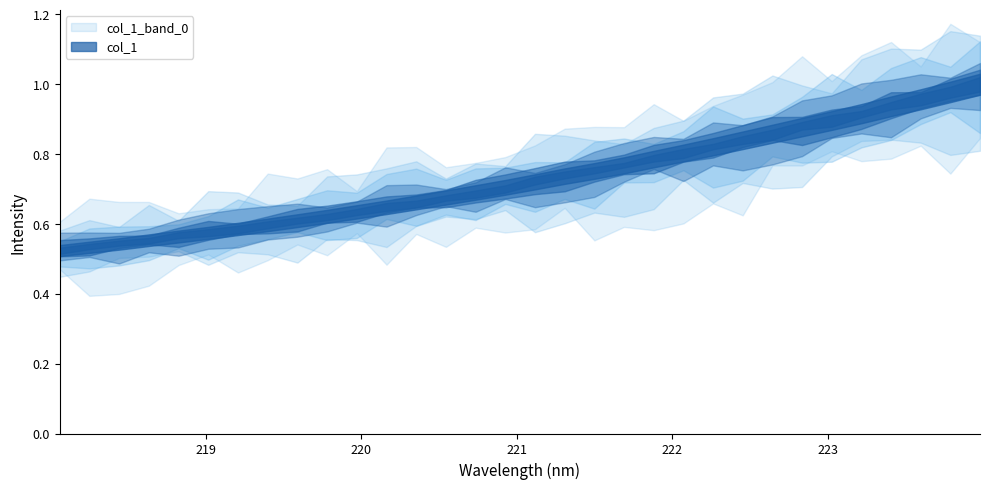

List the labels in order of value, smallest first.

218.0596, 218.2508, 218.442, 218.6332, 218.8244, 219.0156, 219.2067, 219.3979, 219.589, 219.7801, 219.9712, 220.1623, 220.3533, 220.5444, 220.7354, 220.9264, 221.1174, 221.3083, 221.4993, 221.6902, 221.8812, 222.0721, 222.263, 222.4538, 222.6447, 222.8355, 223.0264, 223.2172, 223.408, 223.5987, 223.7895, 223.9802